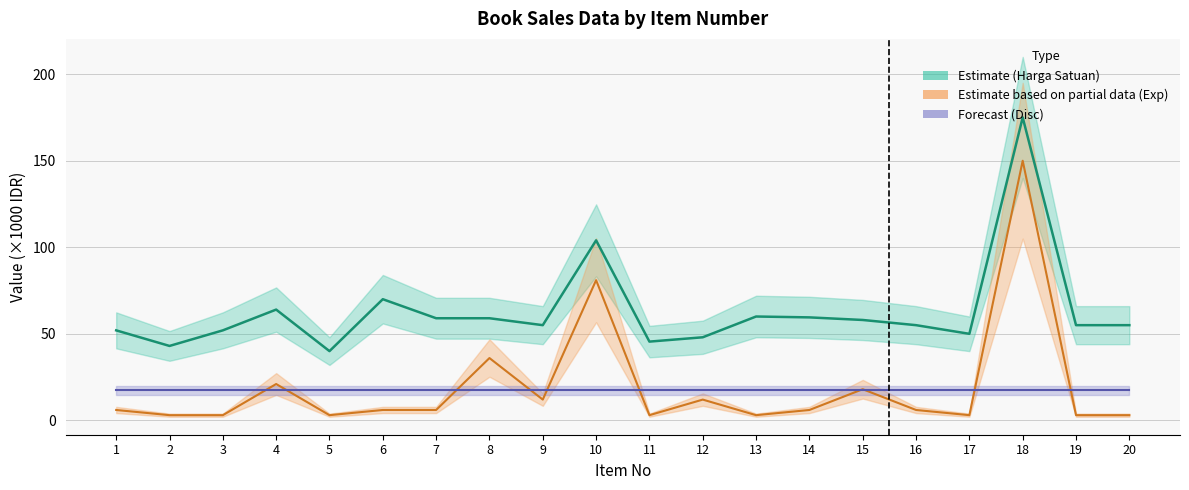

True or false: Exp and Harga Satuan cross at least once.

False